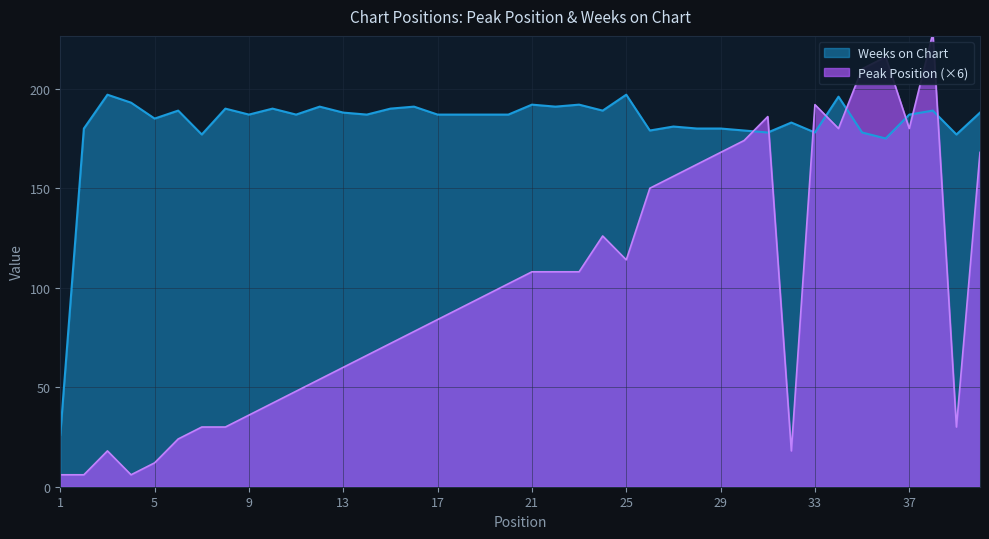

Which category has the highest value in the Weeks on Chart series?

3